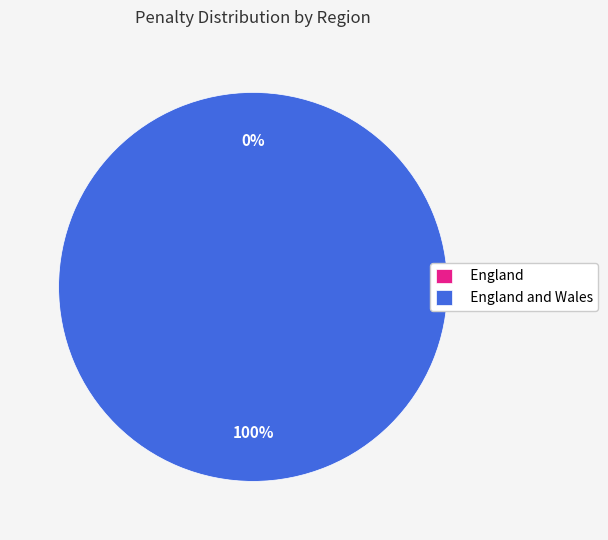

True or false: England accounts for 0% of the total.

True